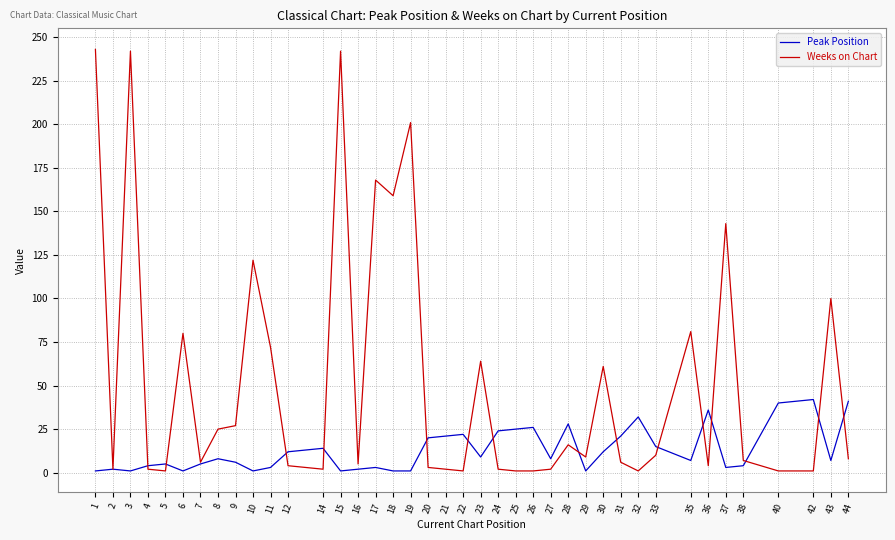

True or false: Weeks on Chart has a value of 9 at 29.

True